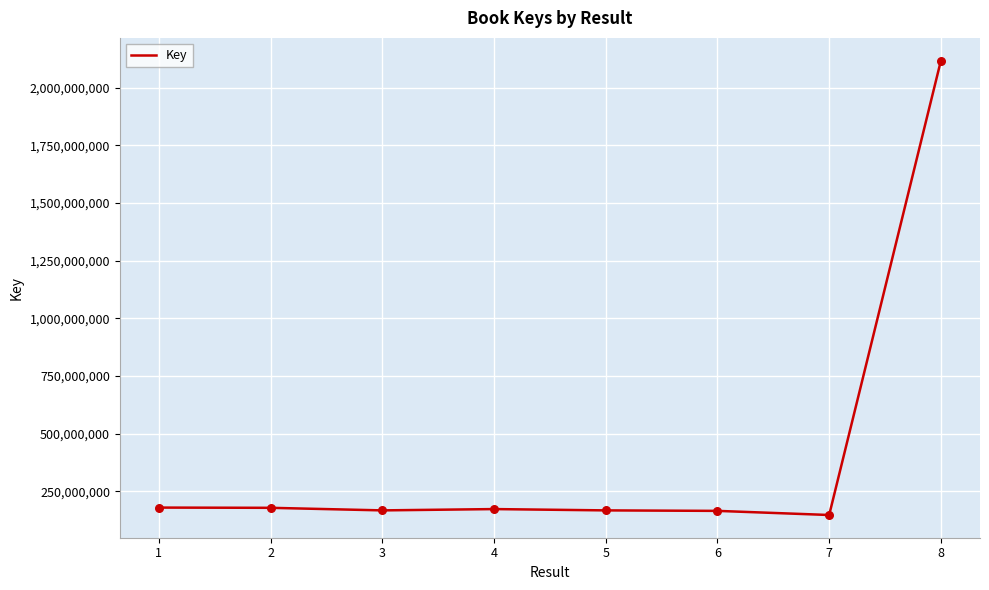

What is the change in value from 4 to 6?

-7818160